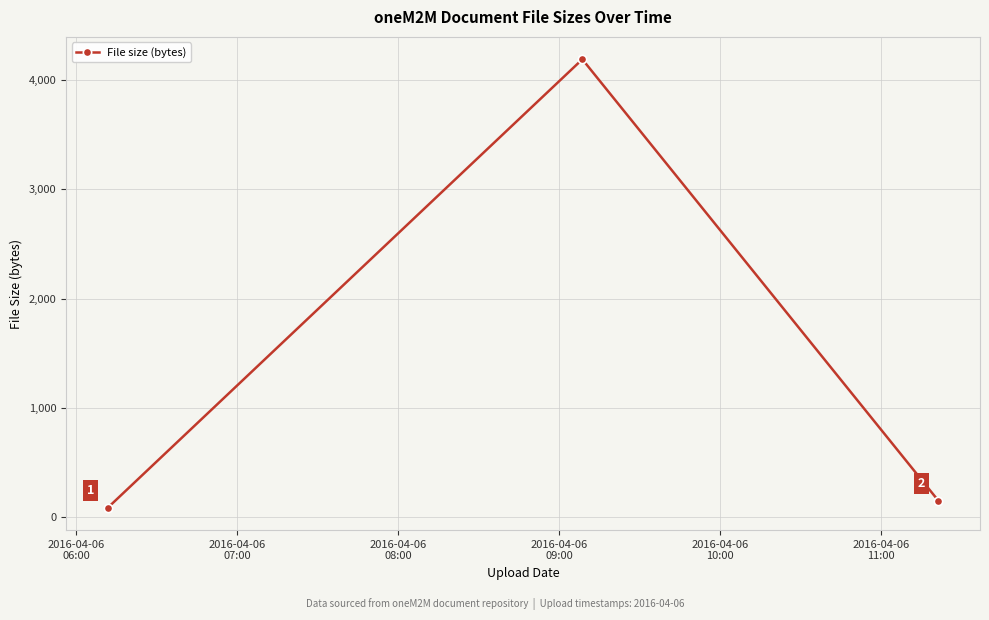

What is the smallest value displayed?

88